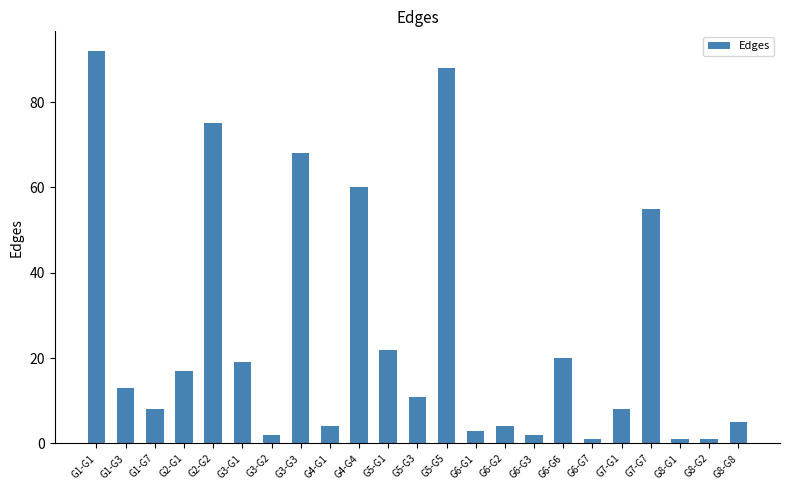

Which has a higher value, G5-G1 or G8-G1?

G5-G1